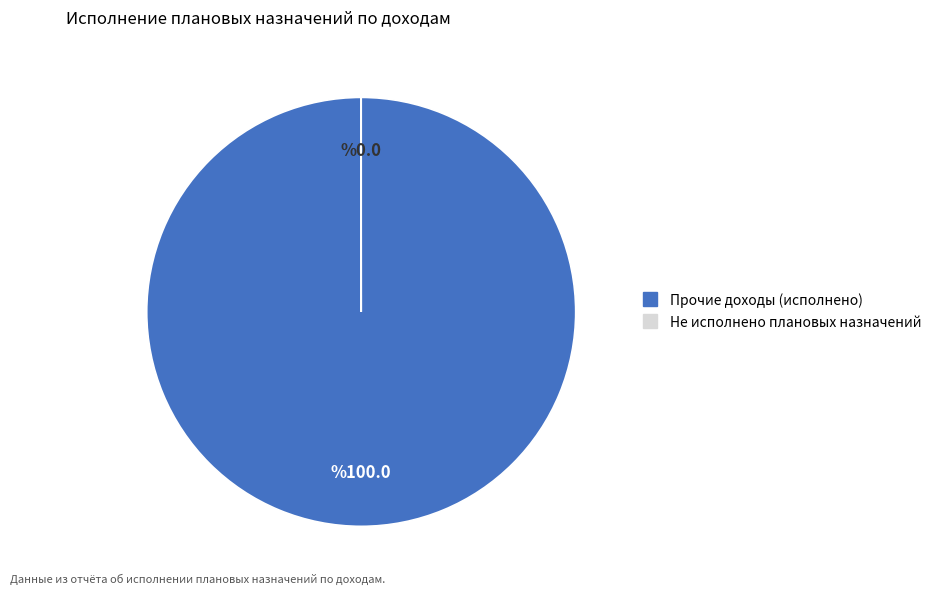

Which category has the biggest portion of the pie?

Прочие доходы (исполнено)